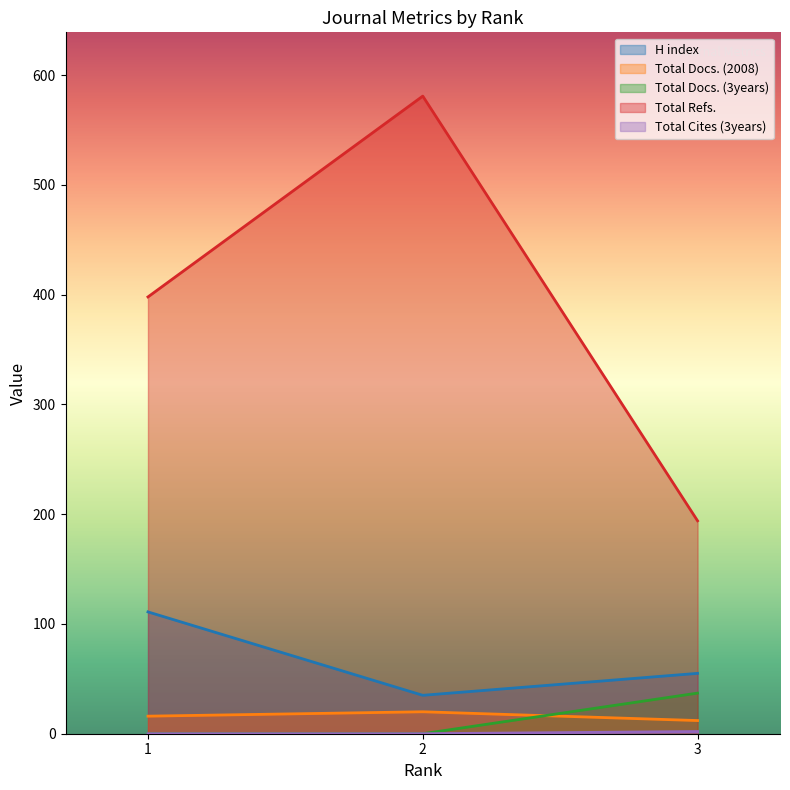

What is the average value of the Total Cites (3years) series?

1